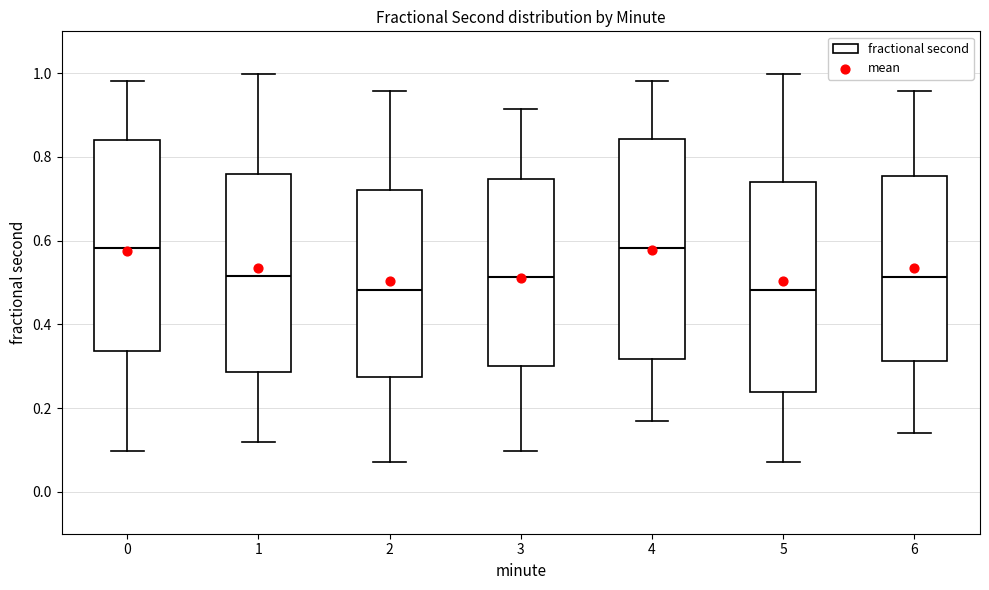

Reading left to right, read every box against the y-axis: the position of its median line, the range the box covers, and the ends of its whiskers. The values are not printed on the chart, so give them approximately, as read against the axis.

0: median 0.58, box 0.34 to 0.84, whiskers 0.10 to 0.98
1: median 0.52, box 0.28 to 0.76, whiskers 0.12 to 1.00
2: median 0.48, box 0.28 to 0.72, whiskers 0.08 to 0.96
3: median 0.52, box 0.30 to 0.74, whiskers 0.10 to 0.92
4: median 0.58, box 0.32 to 0.84, whiskers 0.16 to 0.98
5: median 0.48, box 0.24 to 0.74, whiskers 0.08 to 1.00
6: median 0.52, box 0.32 to 0.76, whiskers 0.14 to 0.96